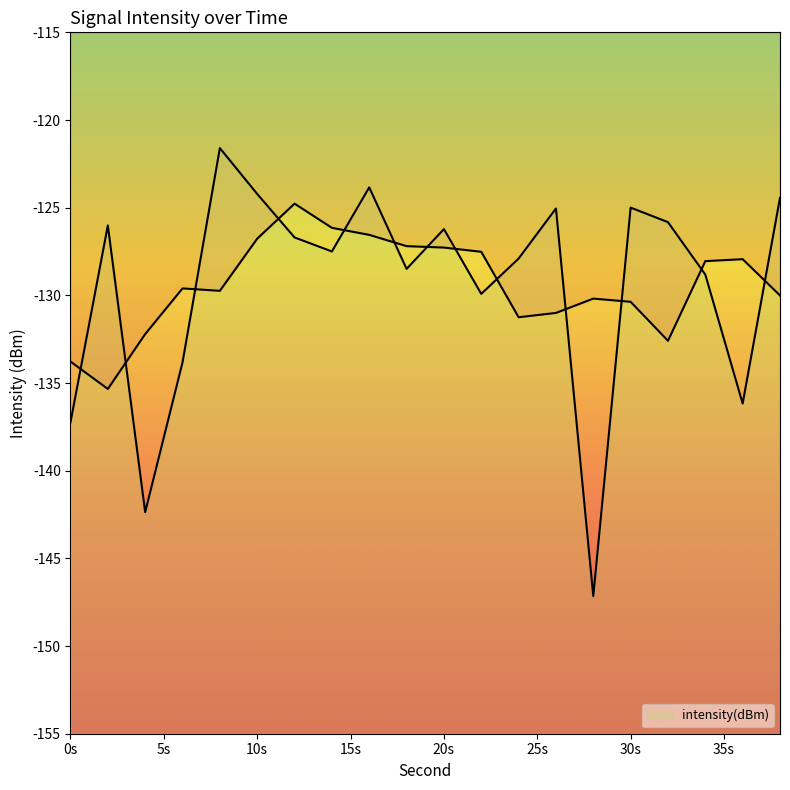

Reading right to left, extract all data points from this chart.

-124.4	-136.2	-128.8	-125.8	-125.0	-147.2	-125.0	-127.9	-129.9	-126.2	-128.5	-123.8	-127.5	-126.7	-124.2	-121.6	-133.8	-142.4	-126.0	-137.2